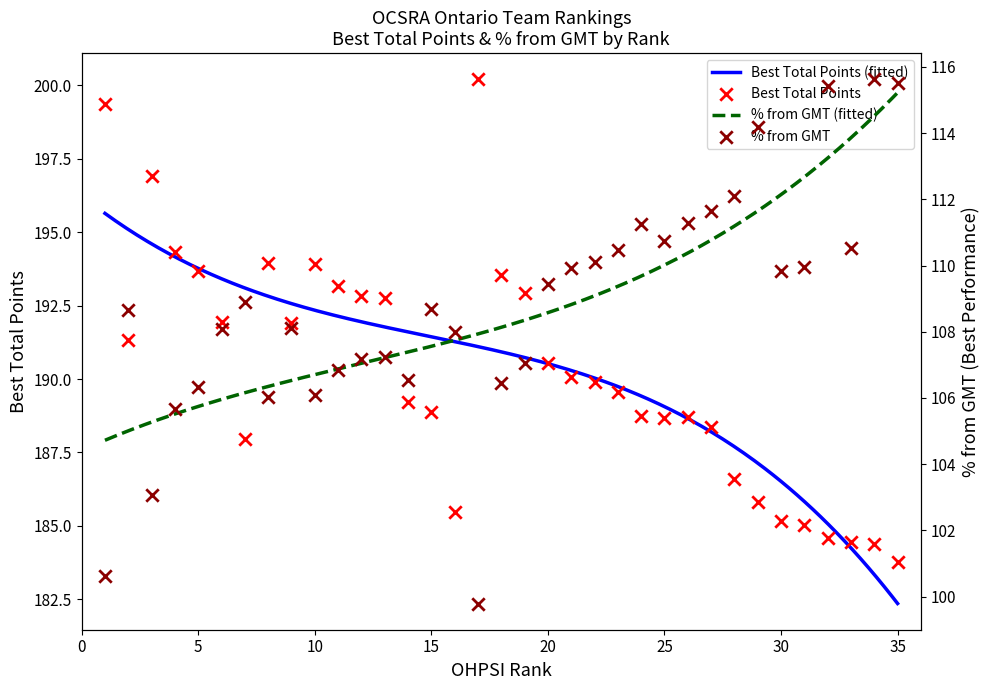

Between 10 and 21, which is larger?

10